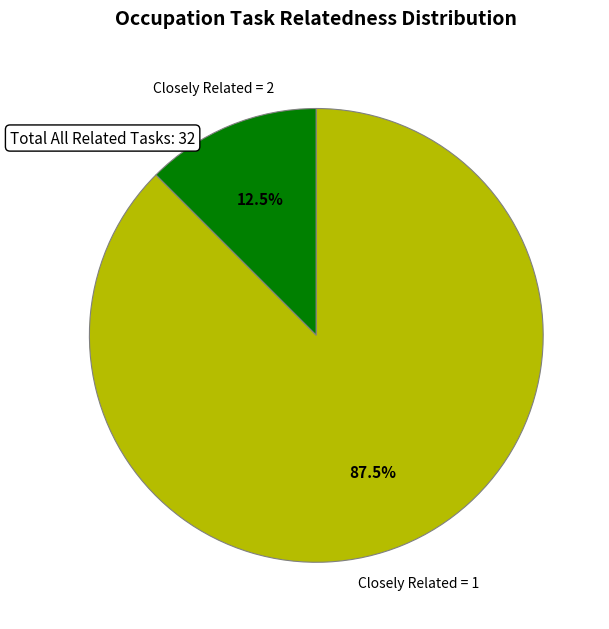

Between Closely Related = 2 and Closely Related = 1, which is larger?

Closely Related = 1